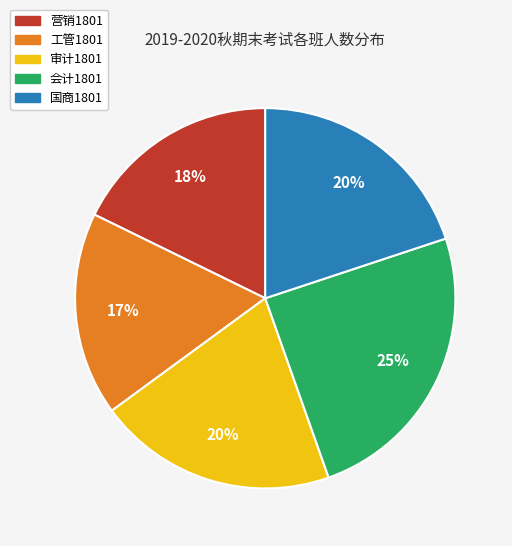

How many segments does this pie chart have?

5